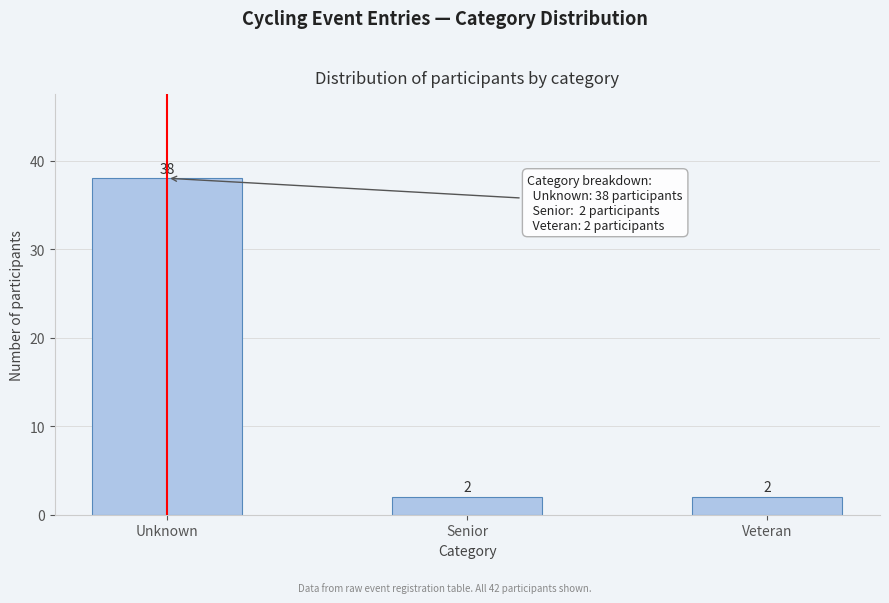

Reading left to right, transcribe all the data shown in this chart.

Unknown=38	Senior=2	Veteran=2